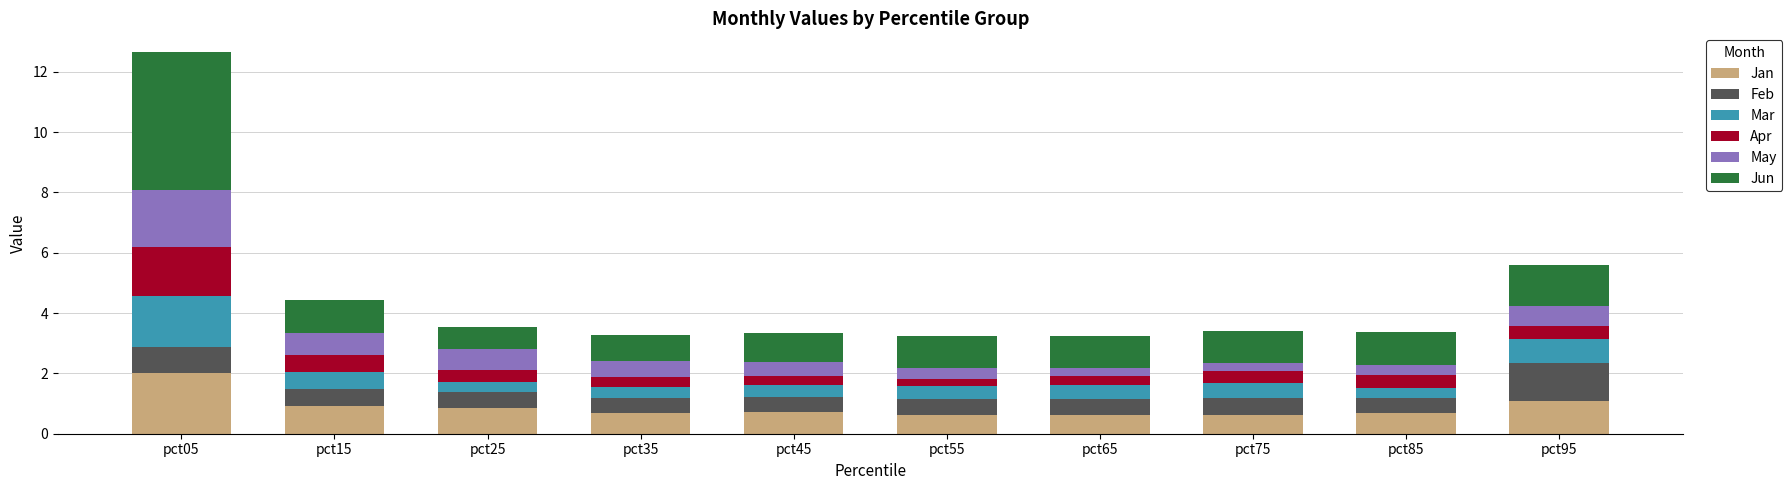

What is the total value across all series at pct75?

3.4